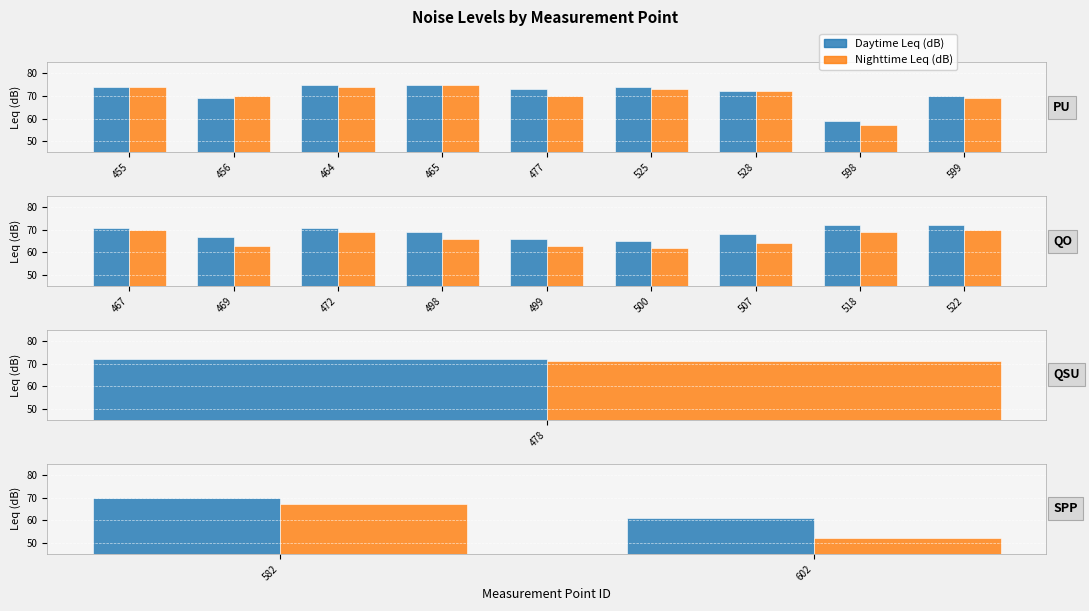

Which has a higher value, 582 or 602?

582